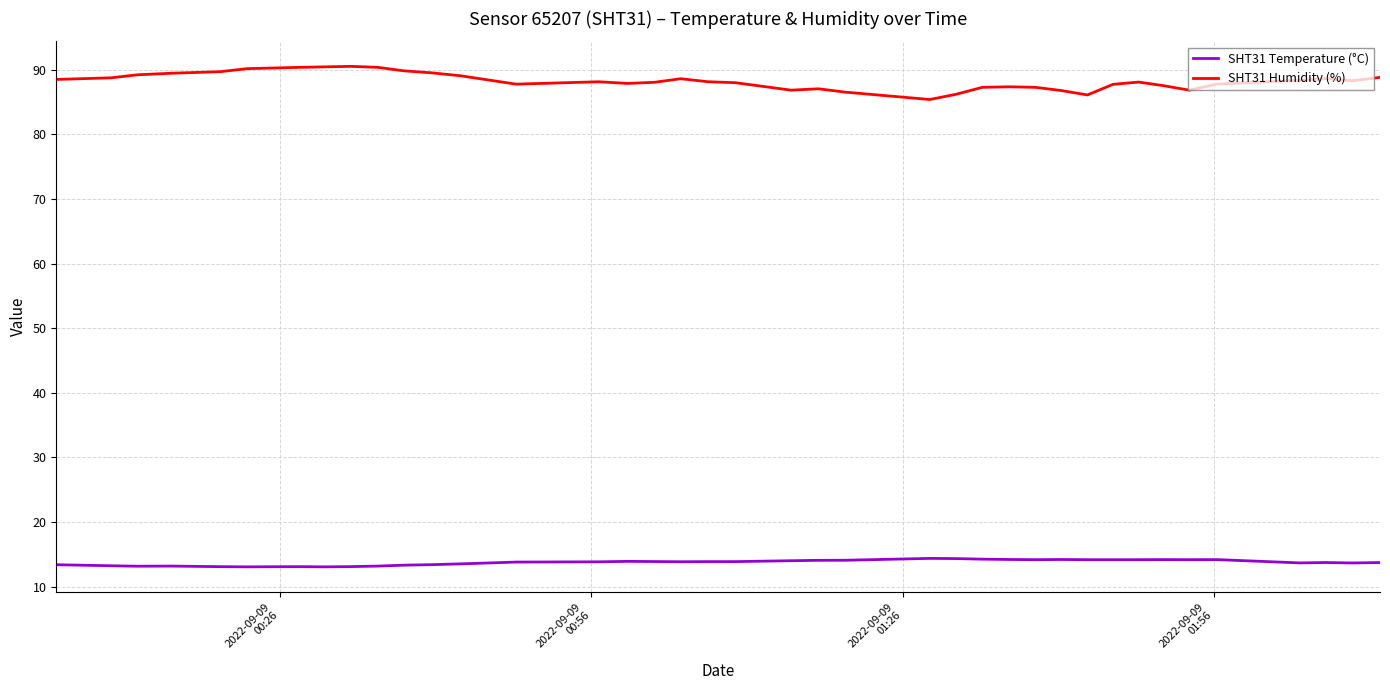

Rank the series by their maximum value, from lowest to highest.

SHT31 Temperature (°C), SHT31 Humidity (%)